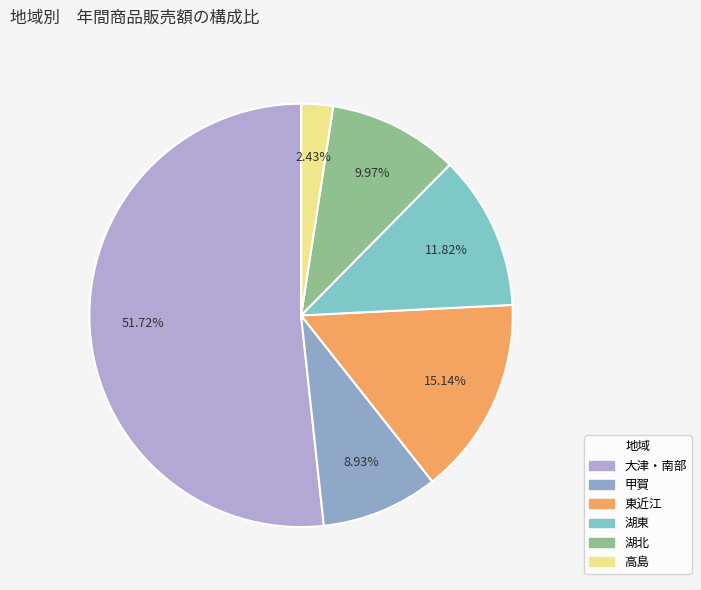

Does 大津・南部 represent more than half of the total?

Yes